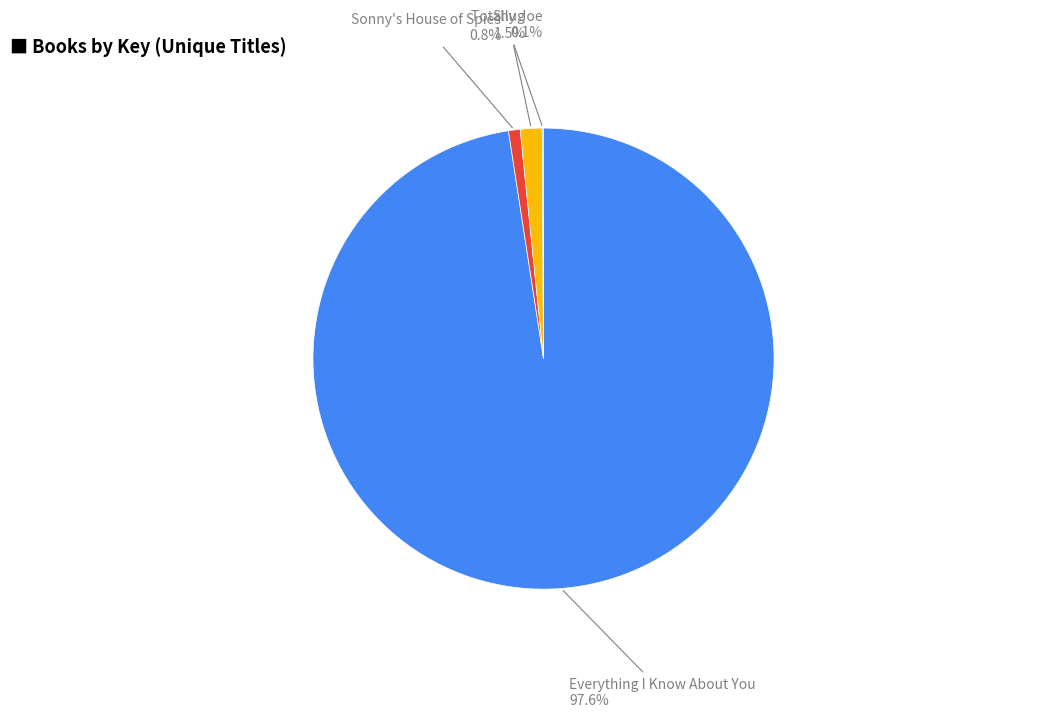

What percentage is NOT represented by Everything I Know About You?

2.4%